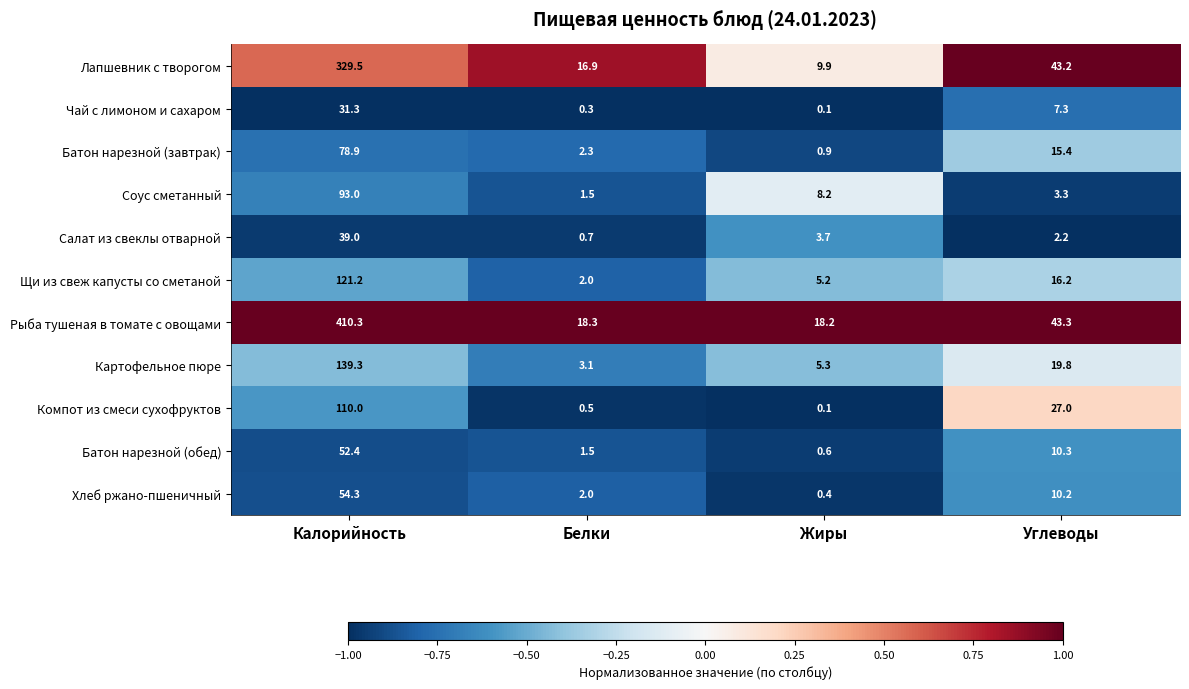

Which series changed the most between Белки and Жиры?

Лапшевник с творогом